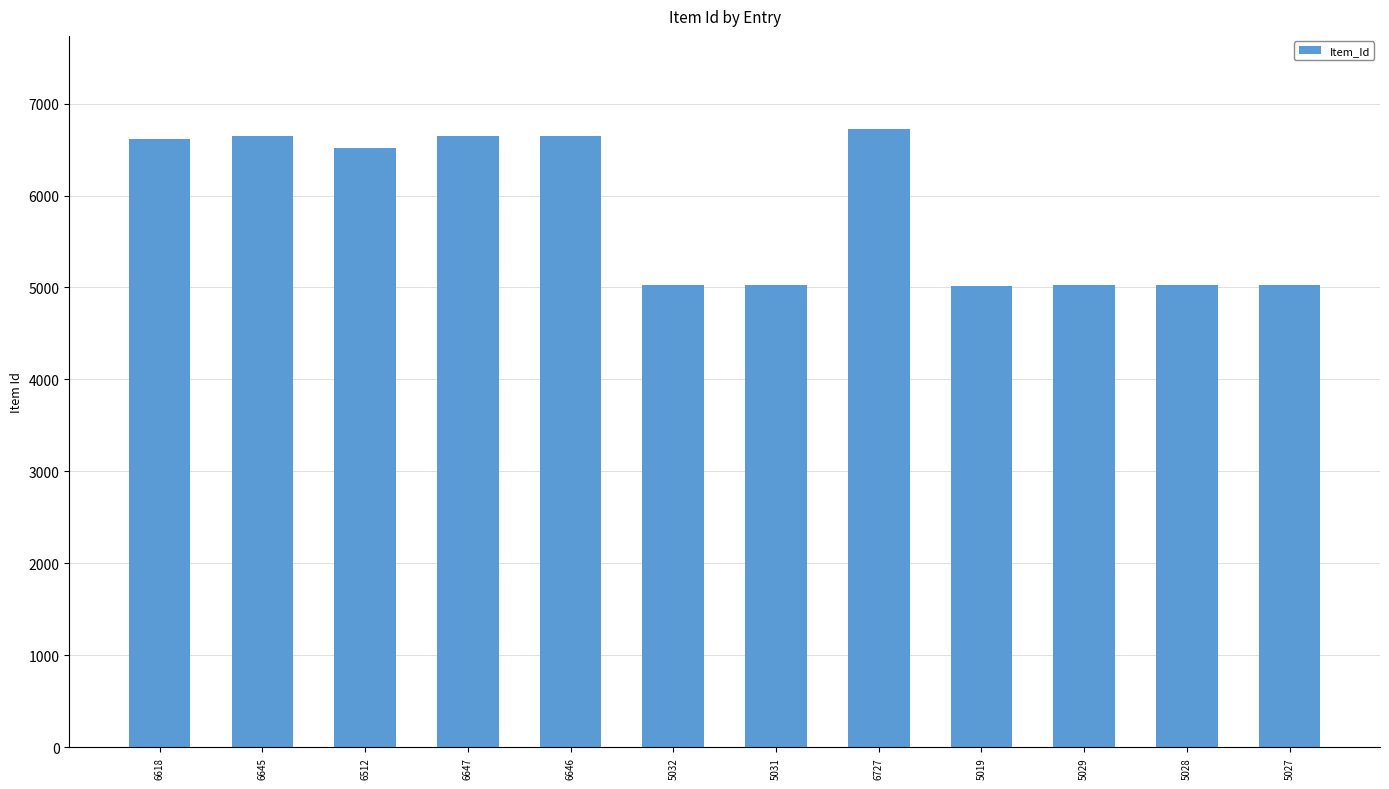

Approximately how many times larger is the value at 5019 compared to 6512?

0.8